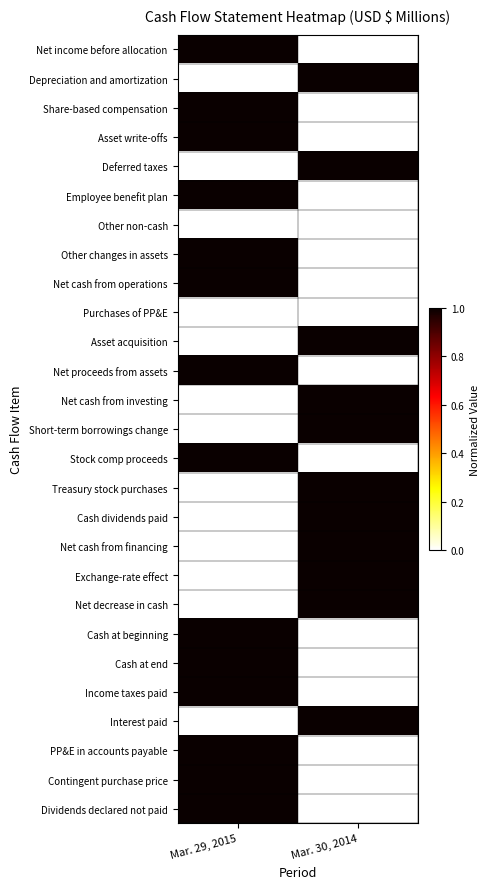

At which category does the chart reach its peak across all series?

Mar. 29, 2015